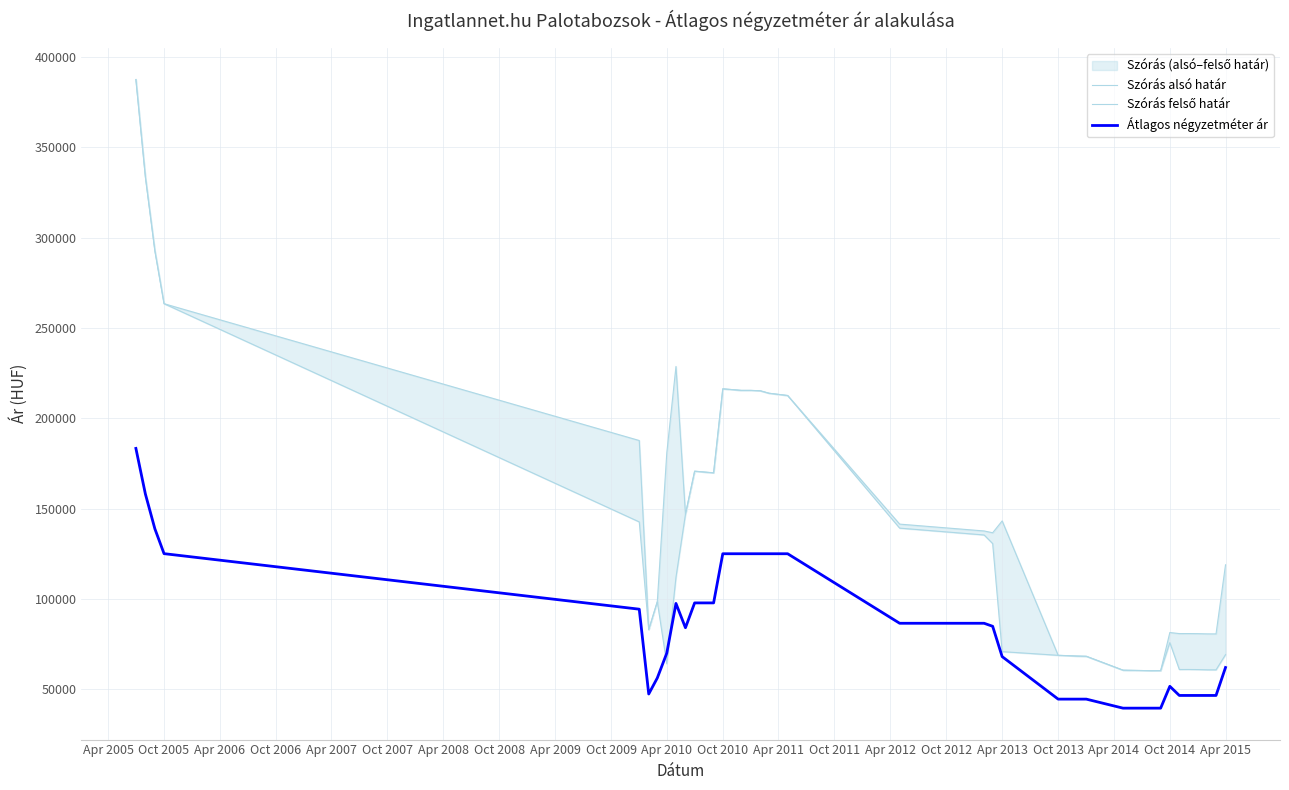

True or false: Szórás felső határ has a value of 143181 at Apr 2013.

True